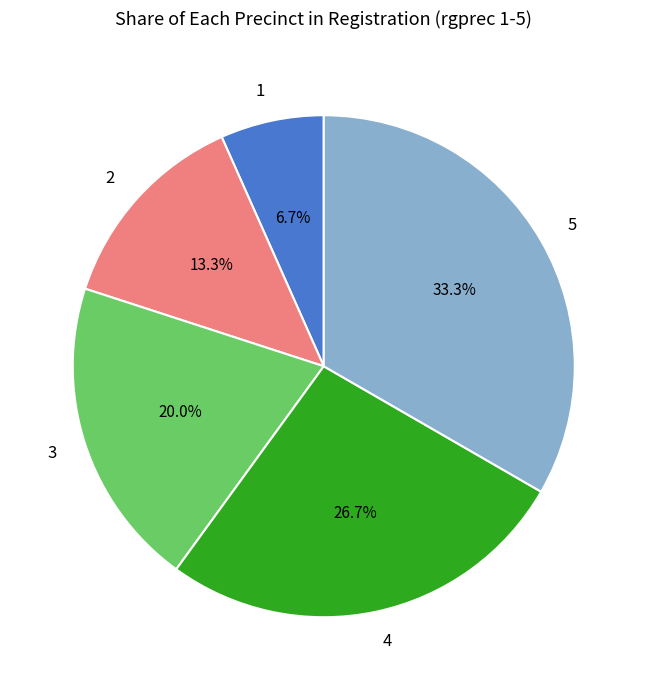

Approximately how many times larger is the value at 4 compared to 1?

4.0